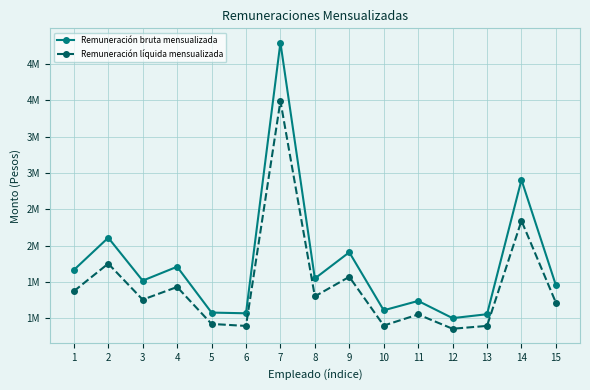

True or false: Remuneración líquida mensualizada and Remuneración bruta mensualizada cross at least once.

False